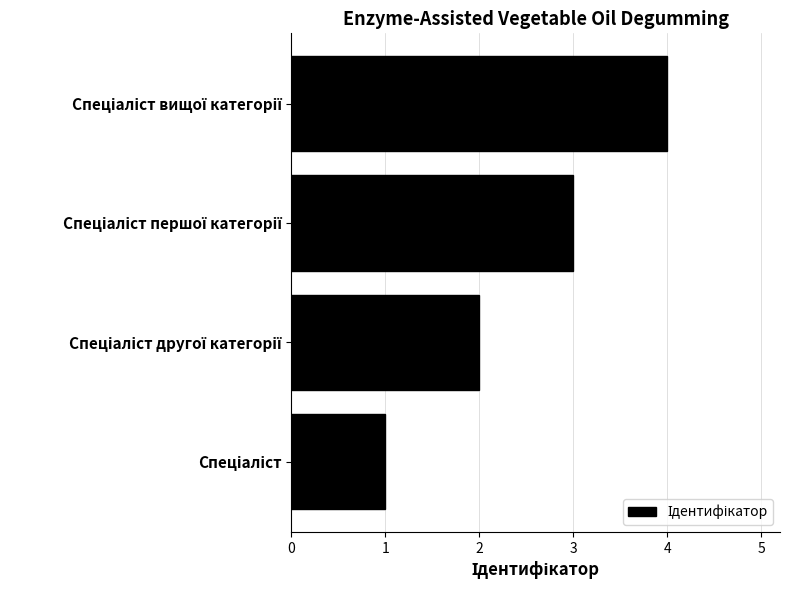

What is the maximum value shown in the chart?

4